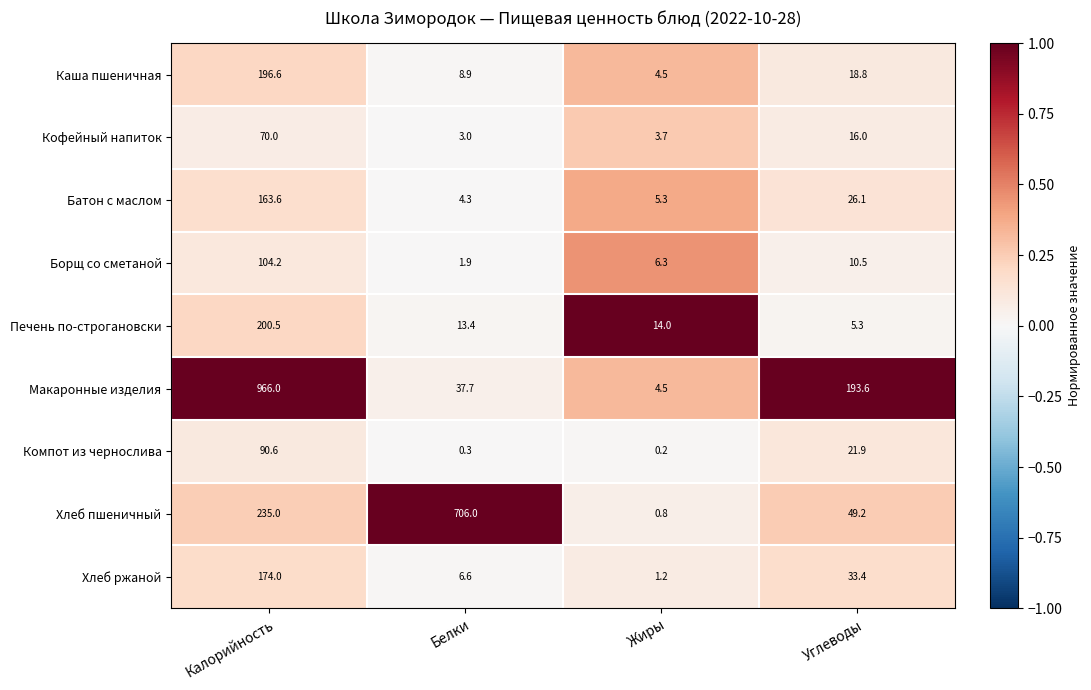

What is the difference between the maximum and second lowest values in the Кофейный напиток series?

66.3